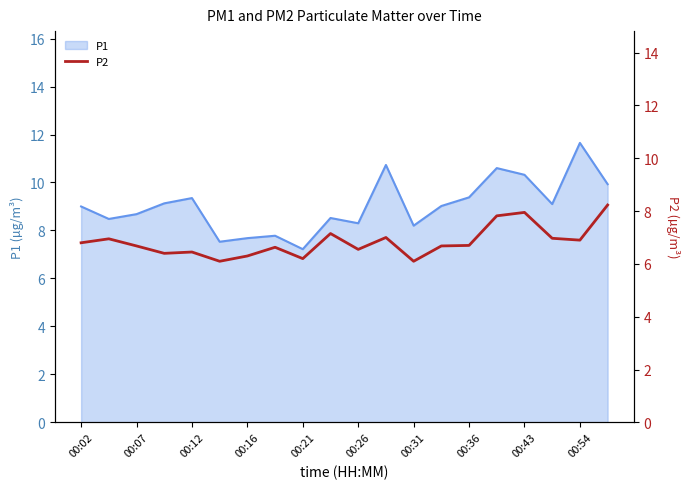

The value of P1 at 00:12 is 3.2. True or false?

False